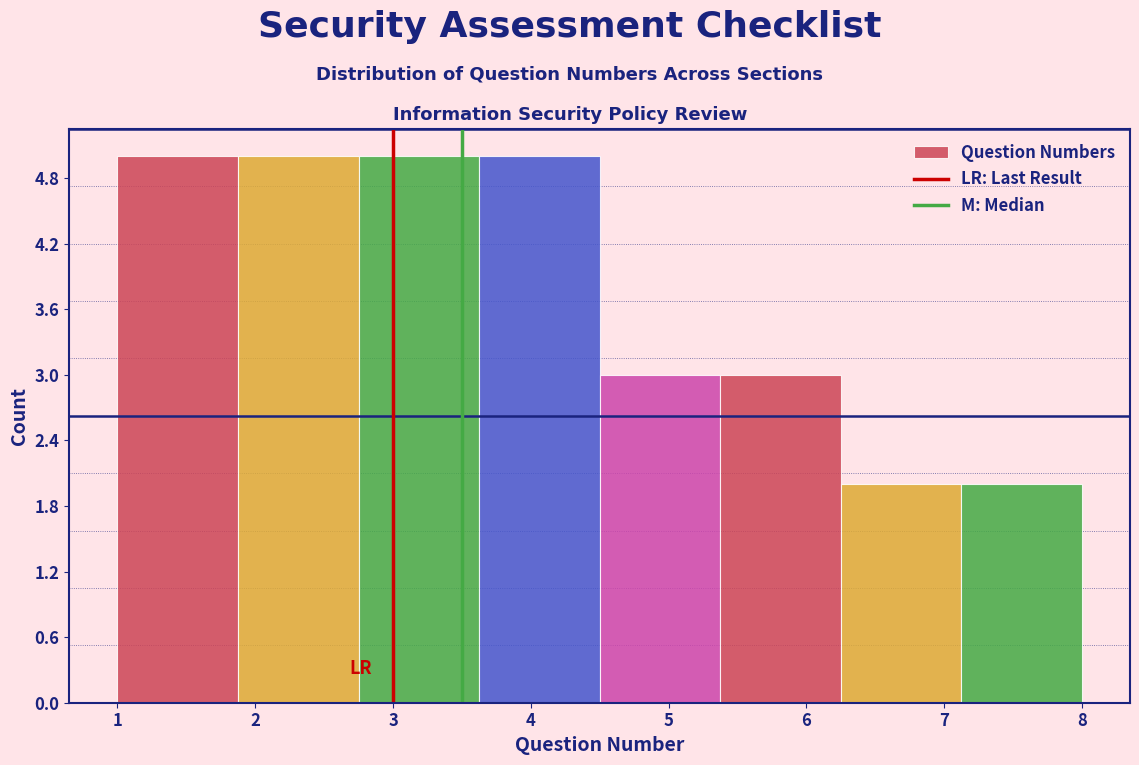

Reading left to right, transcribe this chart: for each bar, give the range it covers on the x-axis and its height. Neither the bar edges nor the heights are printed on the chart, so give them approximately, as read against the axes.

1.0 to 1.9: 5
1.9 to 2.8: 5
2.8 to 3.6: 5
3.6 to 4.5: 5
4.5 to 5.4: 3
5.4 to 6.3: 3
6.3 to 7.1: 2
7.1 to 8.0: 2